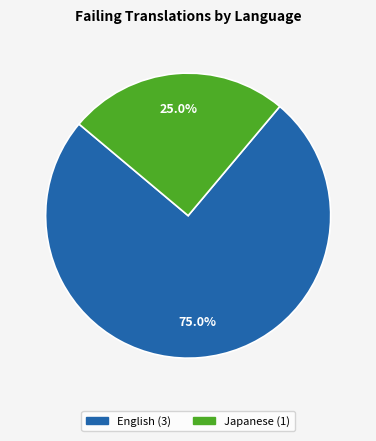

Does any single category account for the majority?

Yes